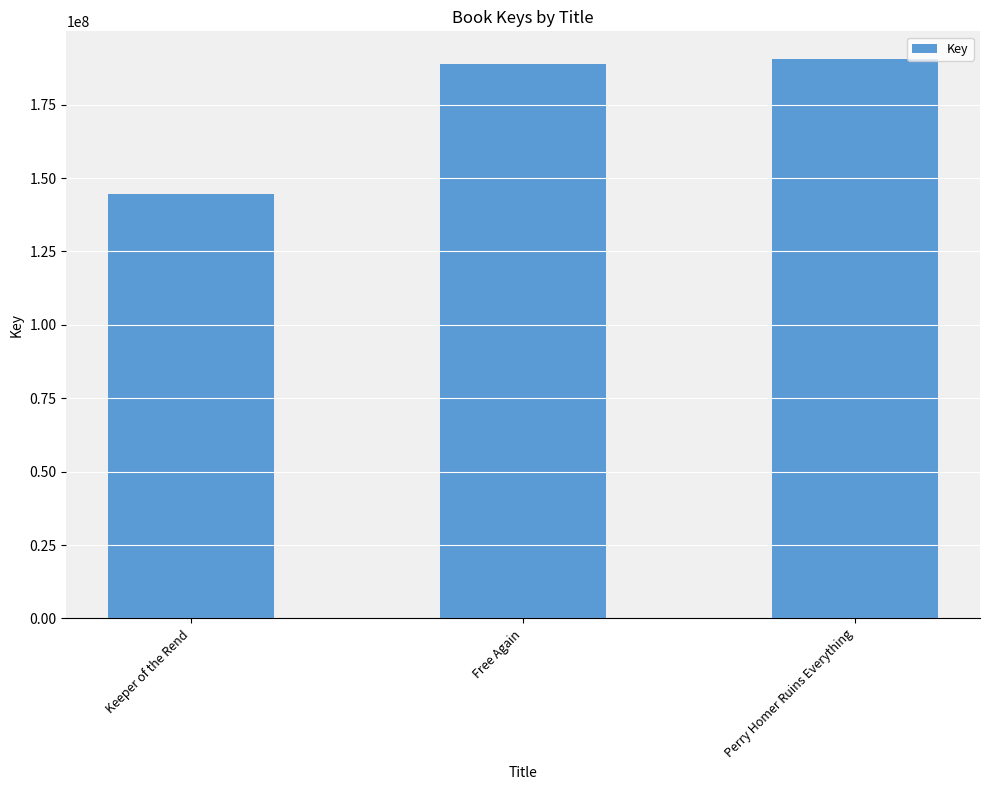

What is the smallest value displayed?

144490789